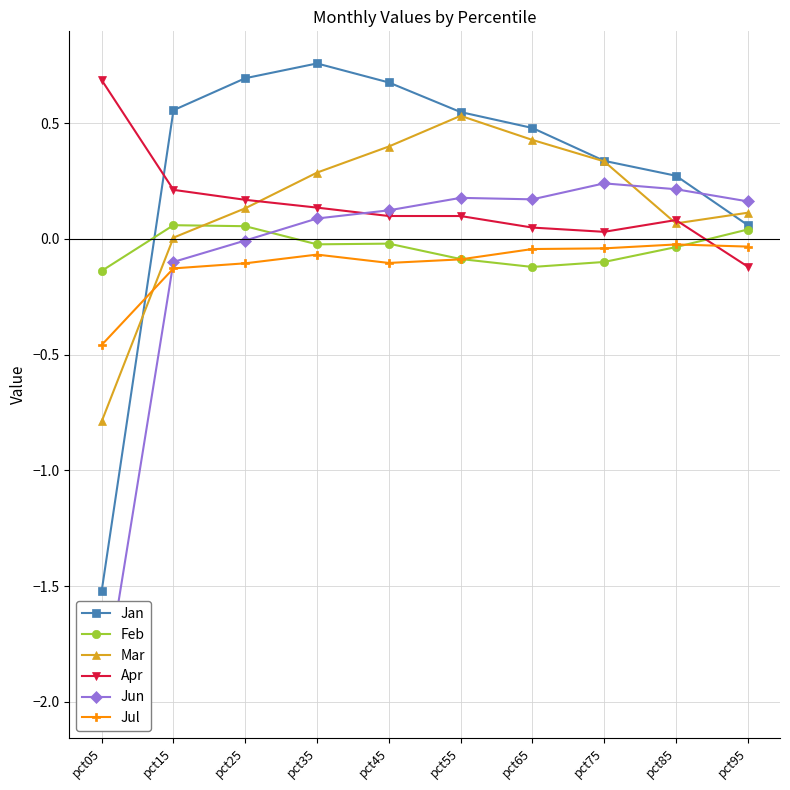

Which has a higher value, pct25 or pct05?

pct25